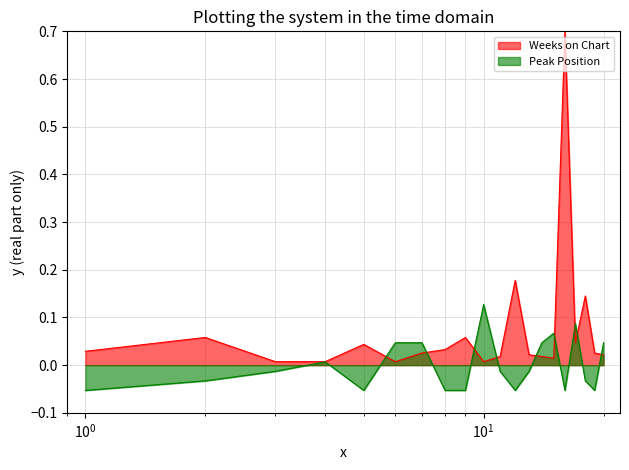

Where is the first local minimum for Weeks on Chart?

6